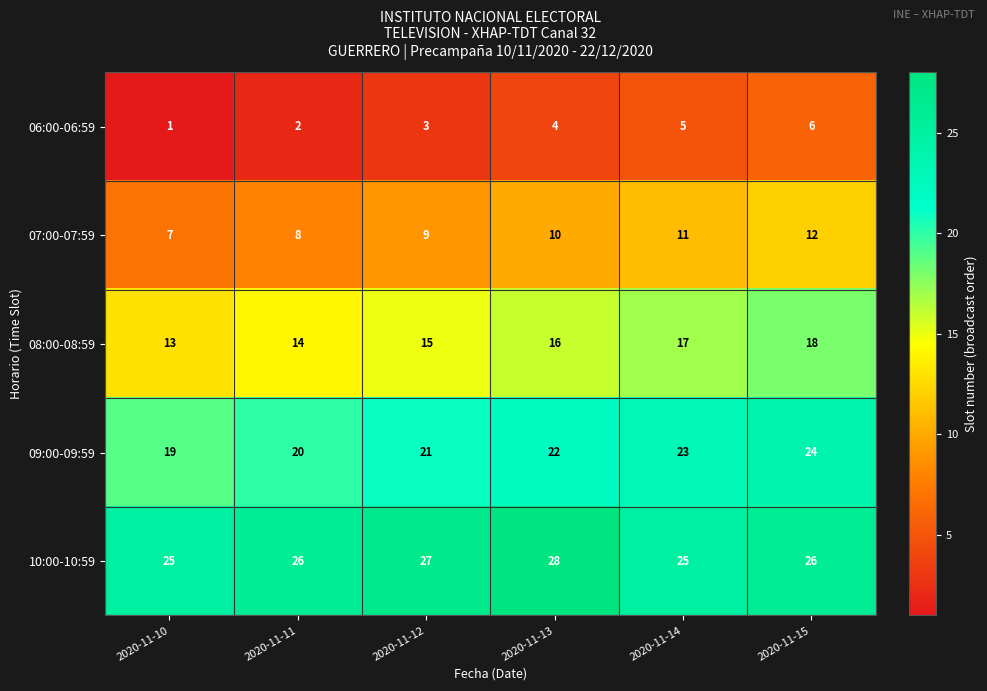

Reading left to right, list all the values displayed in this chart.

06:00-06:59: 1	2	3	4	5	6
07:00-07:59: 7	8	9	10	11	12
08:00-08:59: 13	14	15	16	17	18
09:00-09:59: 19	20	21	22	23	24
10:00-10:59: 25	26	27	28	25	26